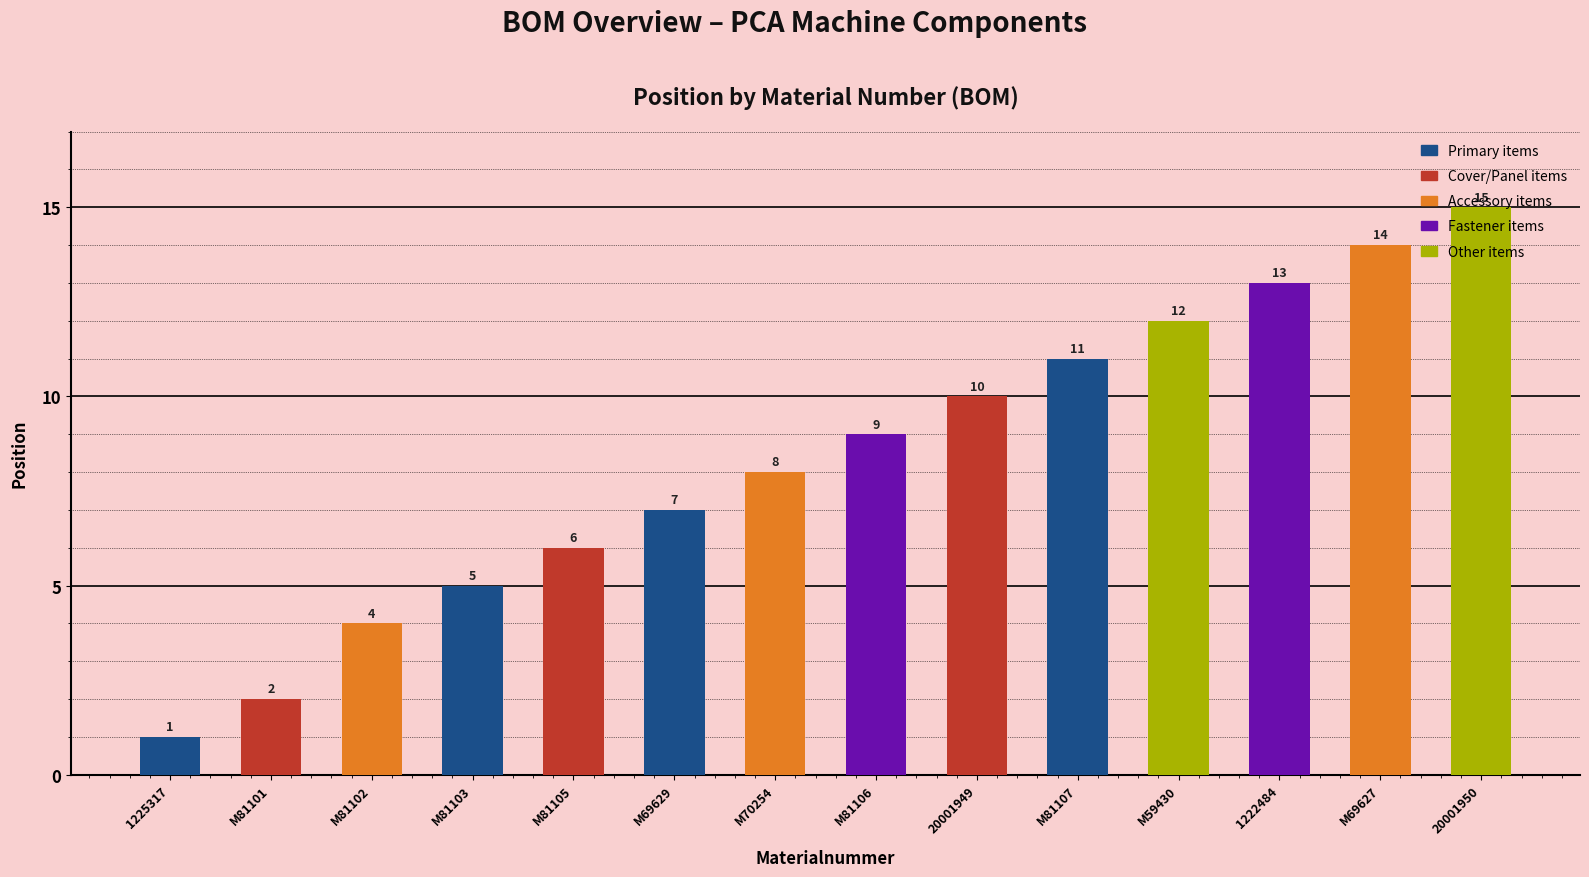

What is the sum of all values?

117